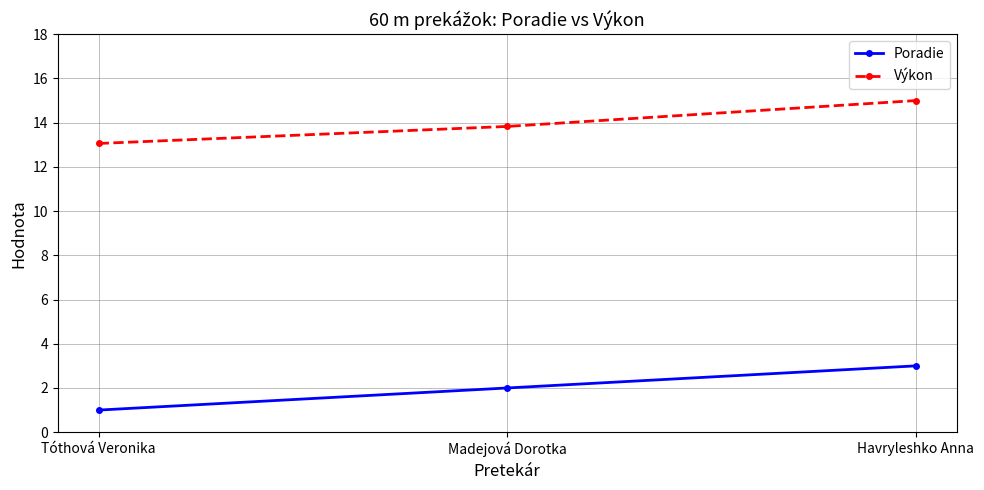

What is the label of the 1st point from the left?

Tóthová Veronika